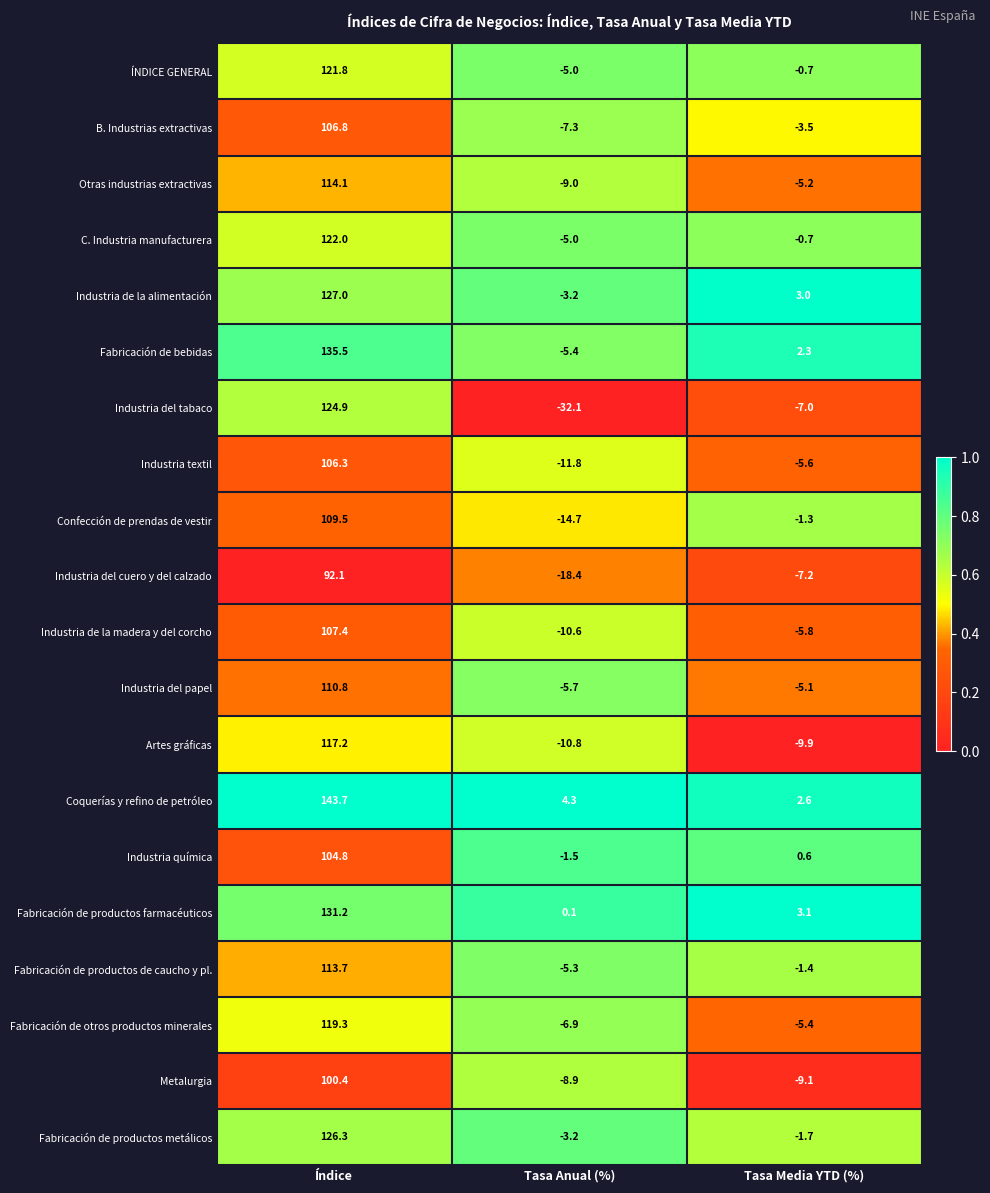

List the series in order of their peak value, highest first.

Coquerías y refino de petróleo, Fabricación de bebidas, Fabricación de productos farmacéuticos, Industria de la alimentación, Fabricación de productos metálicos, Industria del tabaco, C. Industria manufacturera, ÍNDICE GENERAL, Fabricación de otros productos minerales, Artes gráficas, Otras industrias extractivas, Fabricación de productos de caucho y pl., Industria del papel, Confección de prendas de vestir, Industria de la madera y del corcho, B. Industrias extractivas, Industria textil, Industria química, Metalurgia, Industria del cuero y del calzado